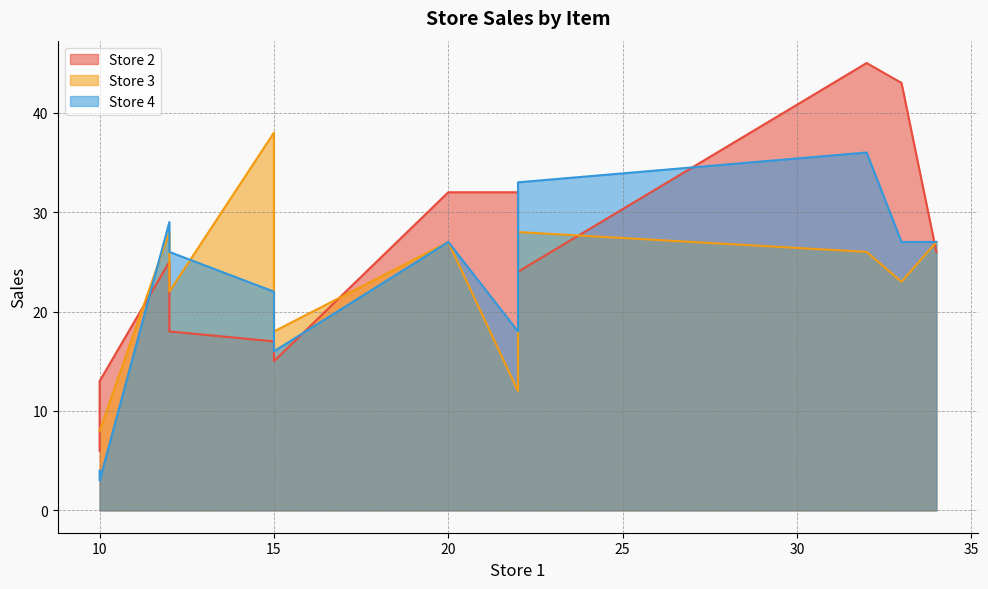

In Store 4, how many points are higher than both neighbors (excluding endpoints)?

3